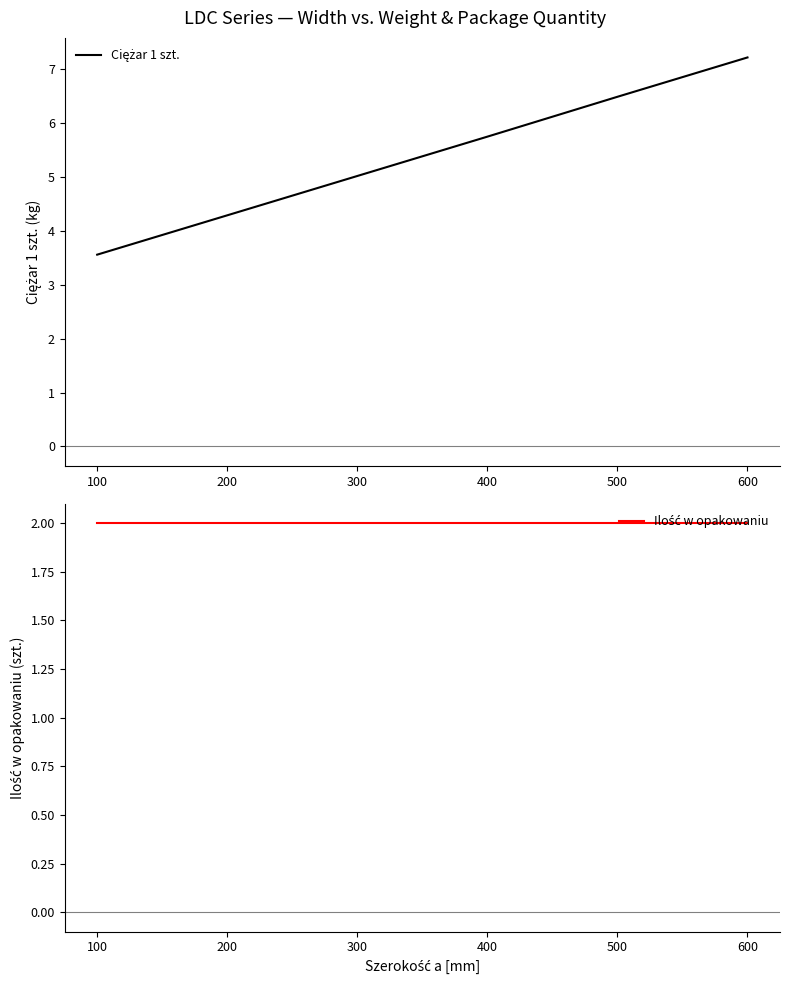

Is it true that Ciężar 1 szt. equals 3.6 at 100?

True